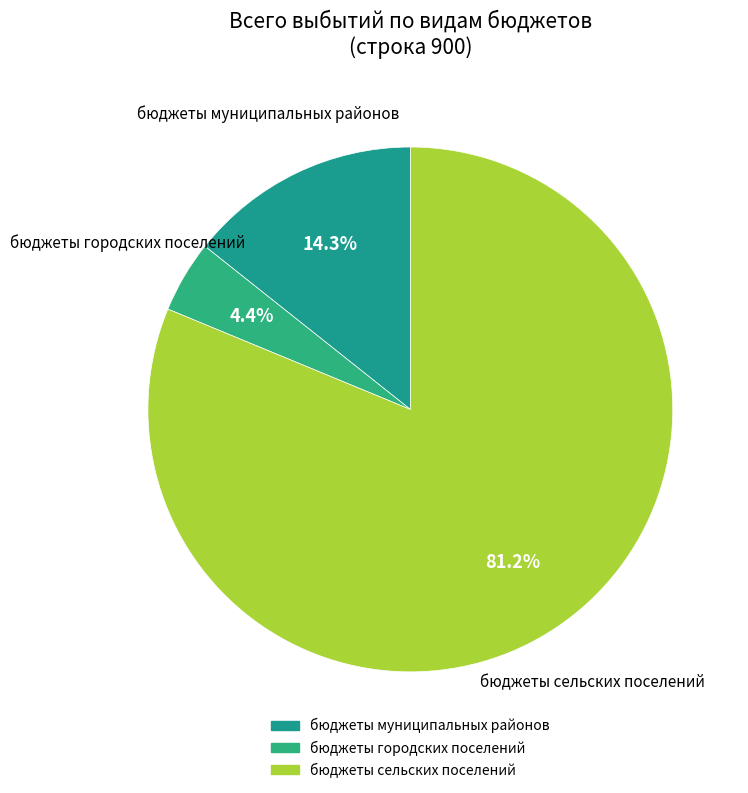

Count the number of slices in the pie.

3